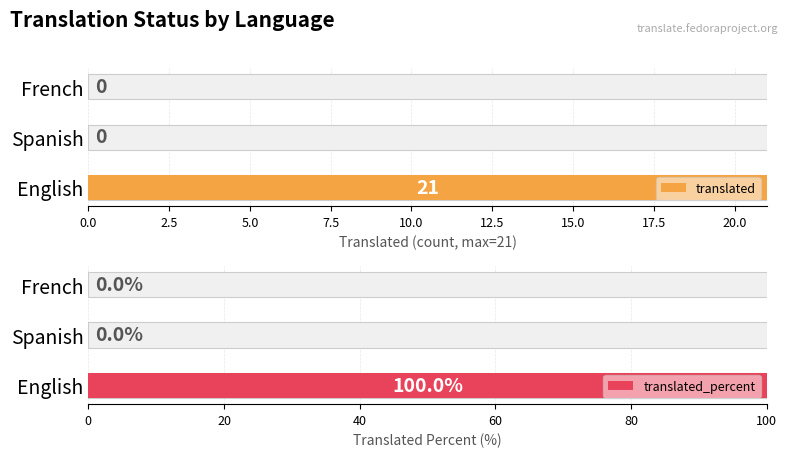

What are all the series names shown in the legend?

translated, translated_percent